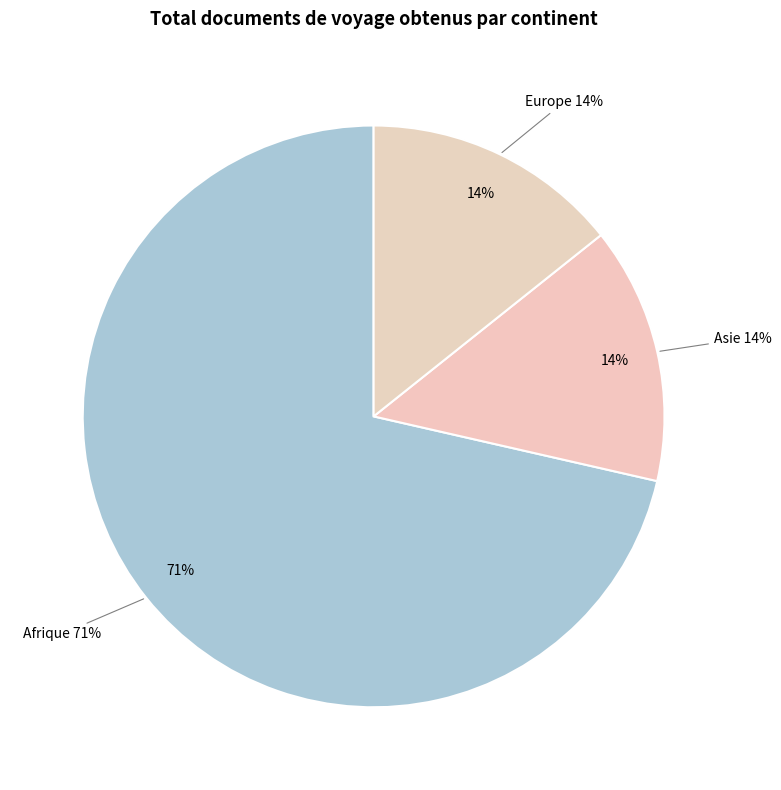

Between Europe and Asie, which is larger?

Europe